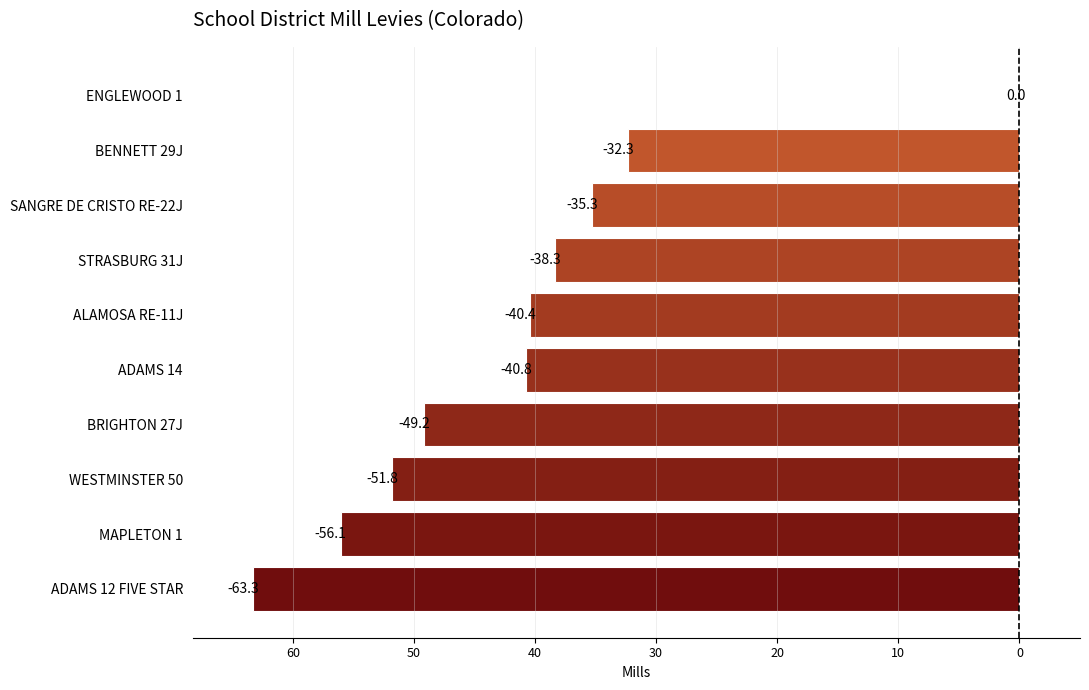

What is the difference between the maximum and second lowest values?

56.1